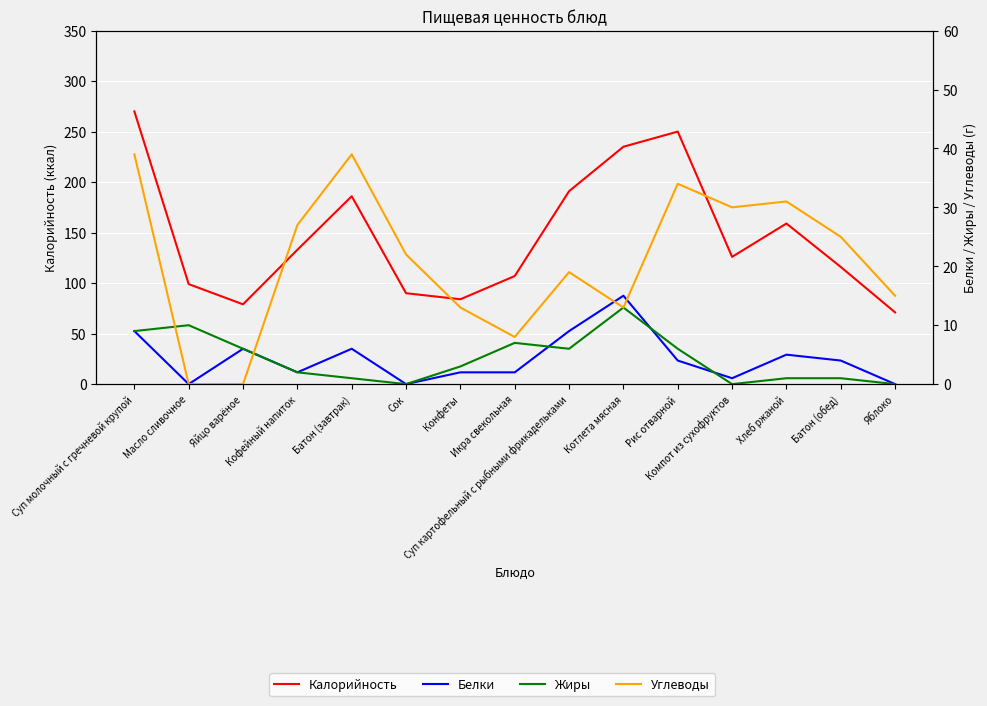

Reading right to left, list all the values displayed in this chart.

Калорийность: Яблоко=71	Батон (обед)=116	Хлеб ржаной=159	Компот из сухофруктов=126	Рис отварной=250	Котлета мясная=235	Суп картофельный с рыбными фрикадельками=191	Икра свекольная=107	Конфеты=84	Сок=90	Батон (завтрак)=186	Кофейный напиток=133	Яйцо варёное=79	Масло сливочное=99	Суп молочный с гречневой крупой=270
Белки: Яблоко=0	Батон (обед)=4	Хлеб ржаной=5	Компот из сухофруктов=1	Рис отварной=4	Котлета мясная=15	Суп картофельный с рыбными фрикадельками=9	Икра свекольная=2	Конфеты=2	Сок=0	Батон (завтрак)=6	Кофейный напиток=2	Яйцо варёное=6	Масло сливочное=0	Суп молочный с гречневой крупой=9
Жиры: Яблоко=0	Батон (обед)=1	Хлеб ржаной=1	Компот из сухофруктов=0	Рис отварной=6	Котлета мясная=13	Суп картофельный с рыбными фрикадельками=6	Икра свекольная=7	Конфеты=3	Сок=0	Батон (завтрак)=1	Кофейный напиток=2	Яйцо варёное=6	Масло сливочное=10	Суп молочный с гречневой крупой=9
Углеводы: Яблоко=15	Батон (обед)=25	Хлеб ржаной=31	Компот из сухофруктов=30	Рис отварной=34	Котлета мясная=13	Суп картофельный с рыбными фрикадельками=19	Икра свекольная=8	Конфеты=13	Сок=22	Батон (завтрак)=39	Кофейный напиток=27	Яйцо варёное=0	Масло сливочное=0	Суп молочный с гречневой крупой=39